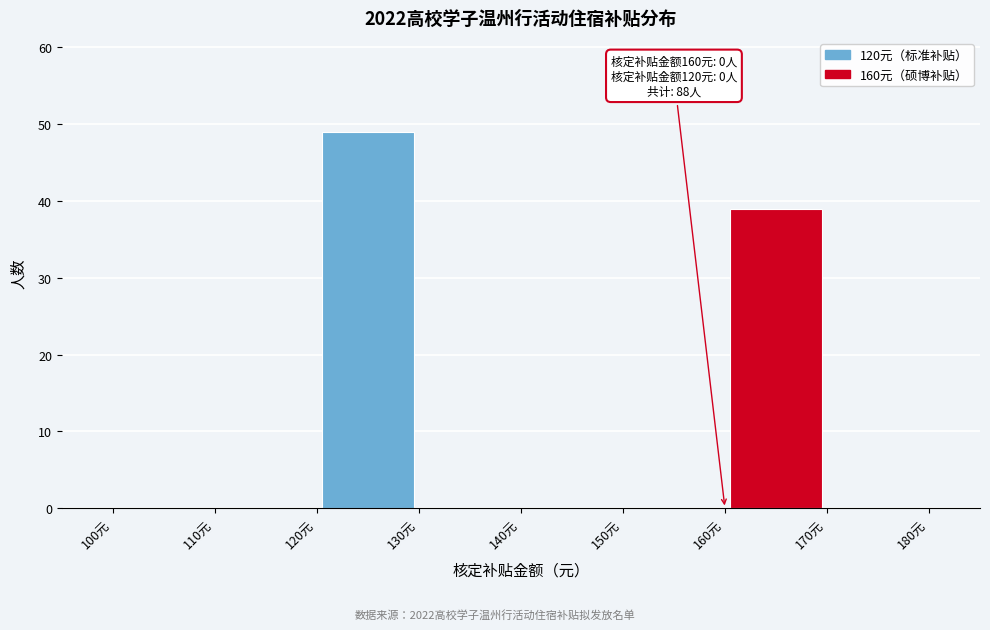

Over which range of the x-axis is the bar tallest?

120 to 130